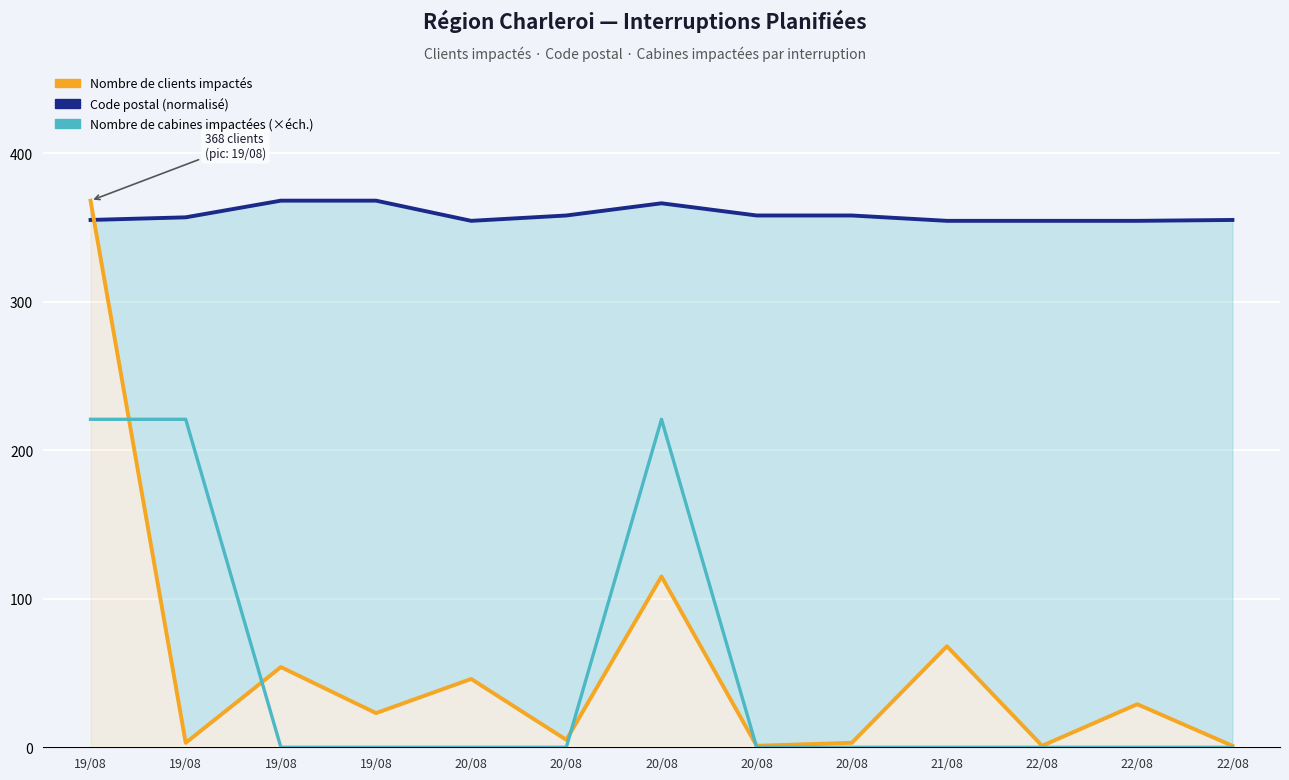

True or false: Code postal (normalisé) has more than 0 points higher than both neighbors.

True